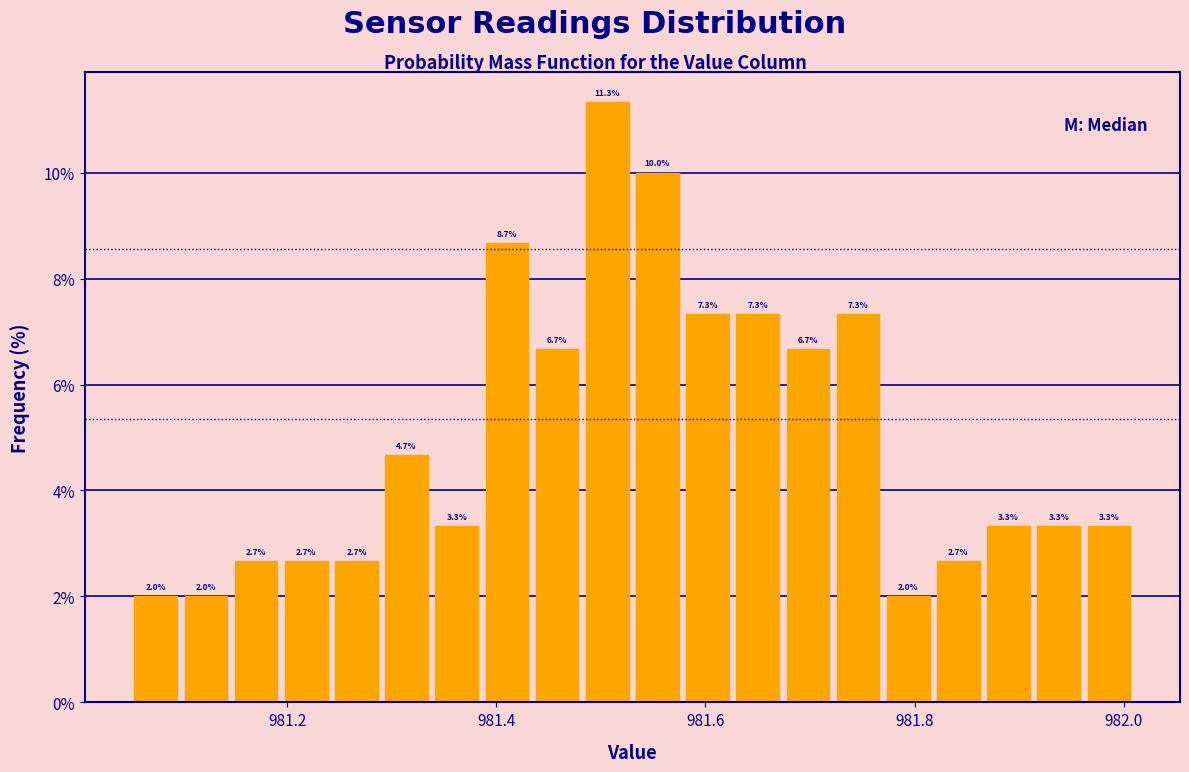

Around what value on the x-axis is the tallest bar? Give the approximate position of its centre, as read against the axis.

981.50